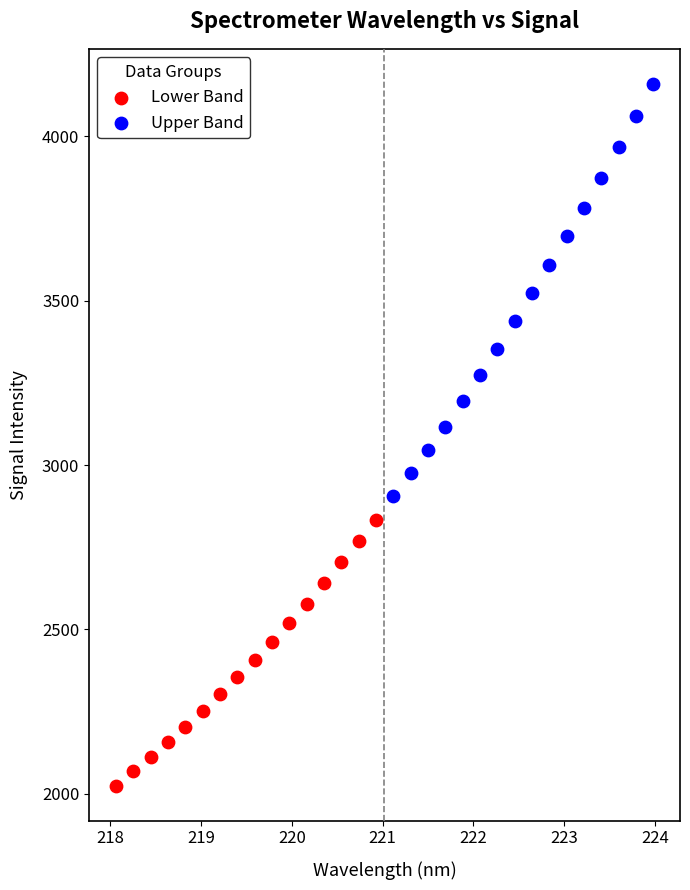

Which series has the widest spread of Y values?

Upper Band